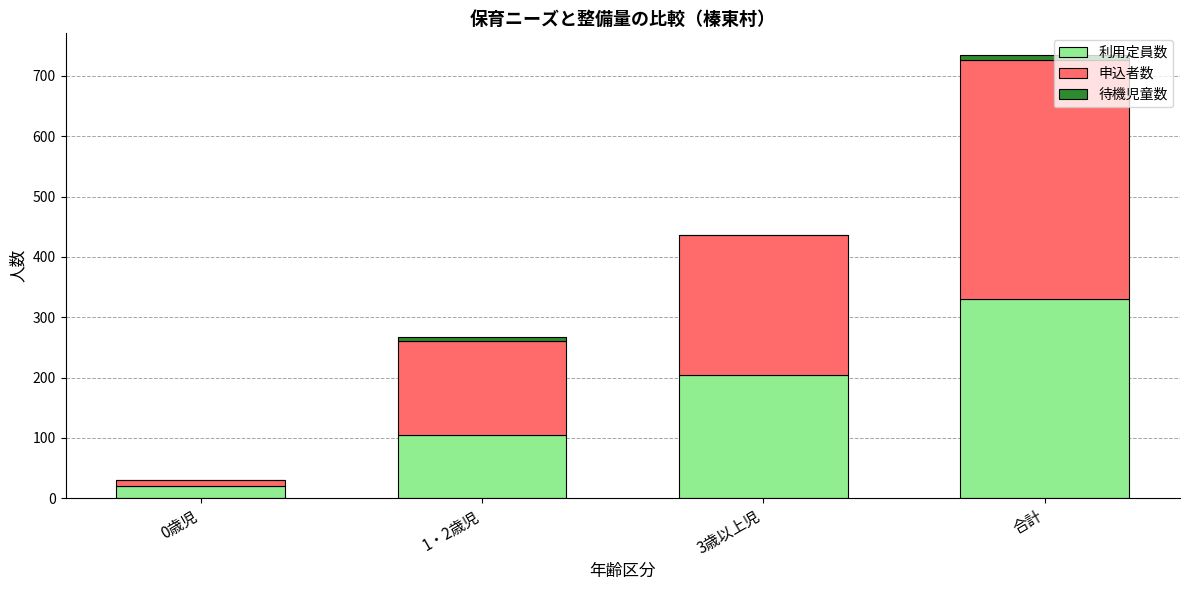

Count the number of categories in the chart.

4